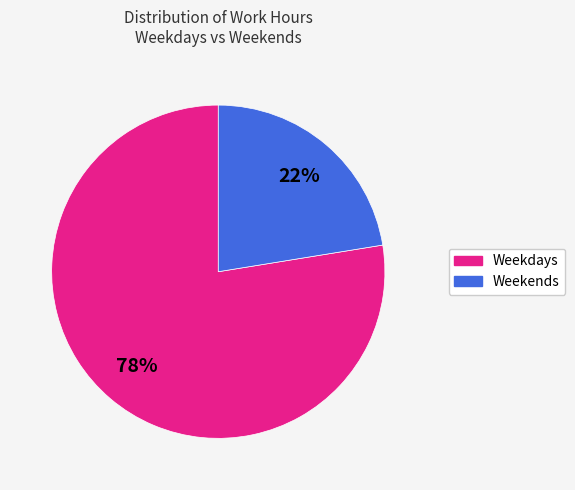

To the nearest percent, what is the combined percentage of Weekdays and Weekends?

100%